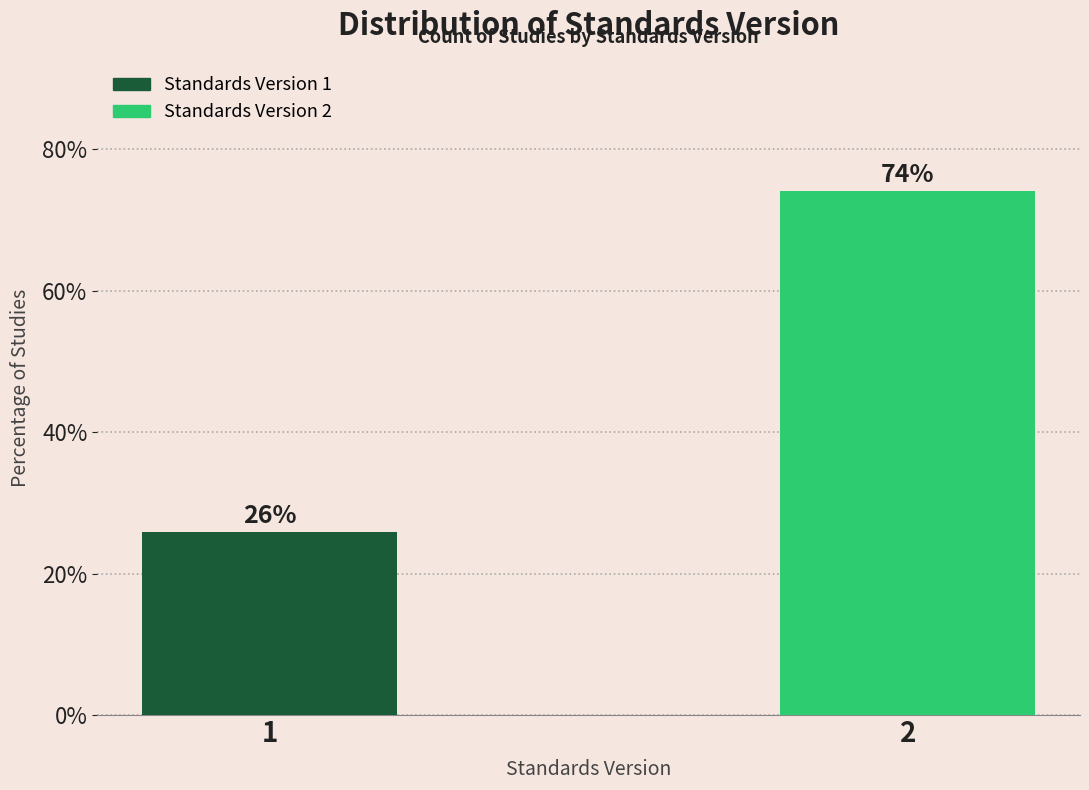

Rank the categories by value from highest to lowest.

2, 1